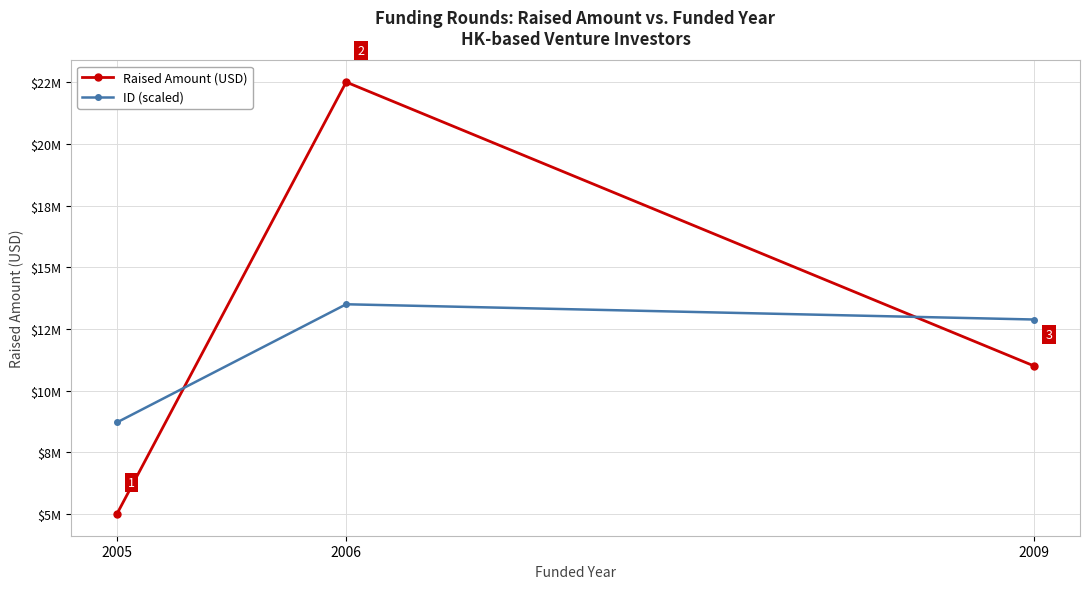

Reading left to right, extract all data points from this chart.

Raised Amount (USD): 2005=5000000.0	2006=22500000.0	2009=11000000.0
ID (scaled): 2005=8712073.0	2006=13500000.0	2009=12882455.1